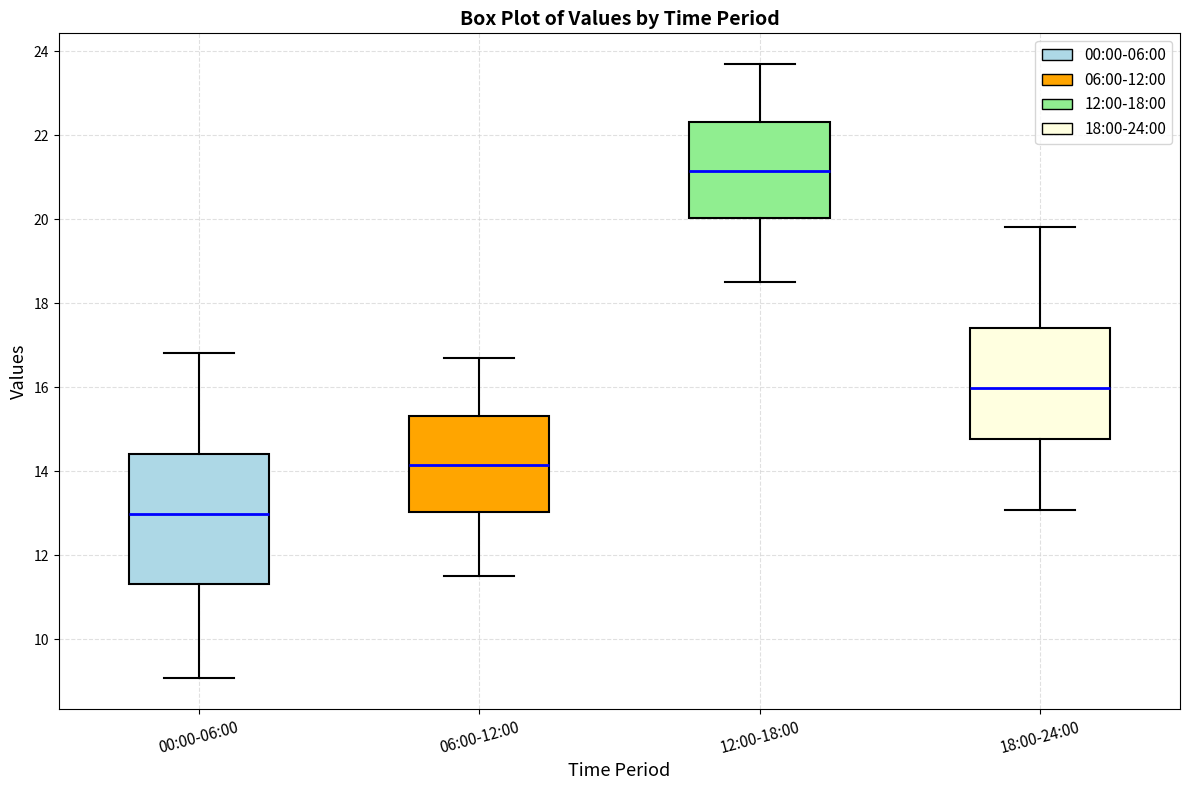

Reading left to right, read every box against the y-axis: the position of its median line, the range the box covers, and the ends of its whiskers. The values are not printed on the chart, so give them approximately, as read against the axis.

00:00-06:00: median 13.0, box 11.4 to 14.4, whiskers 9.0 to 16.8
06:00-12:00: median 14.2, box 13.0 to 15.4, whiskers 11.6 to 16.8
12:00-18:00: median 21.2, box 20.0 to 22.4, whiskers 18.6 to 23.8
18:00-24:00: median 16.0, box 14.8 to 17.4, whiskers 13.0 to 19.8